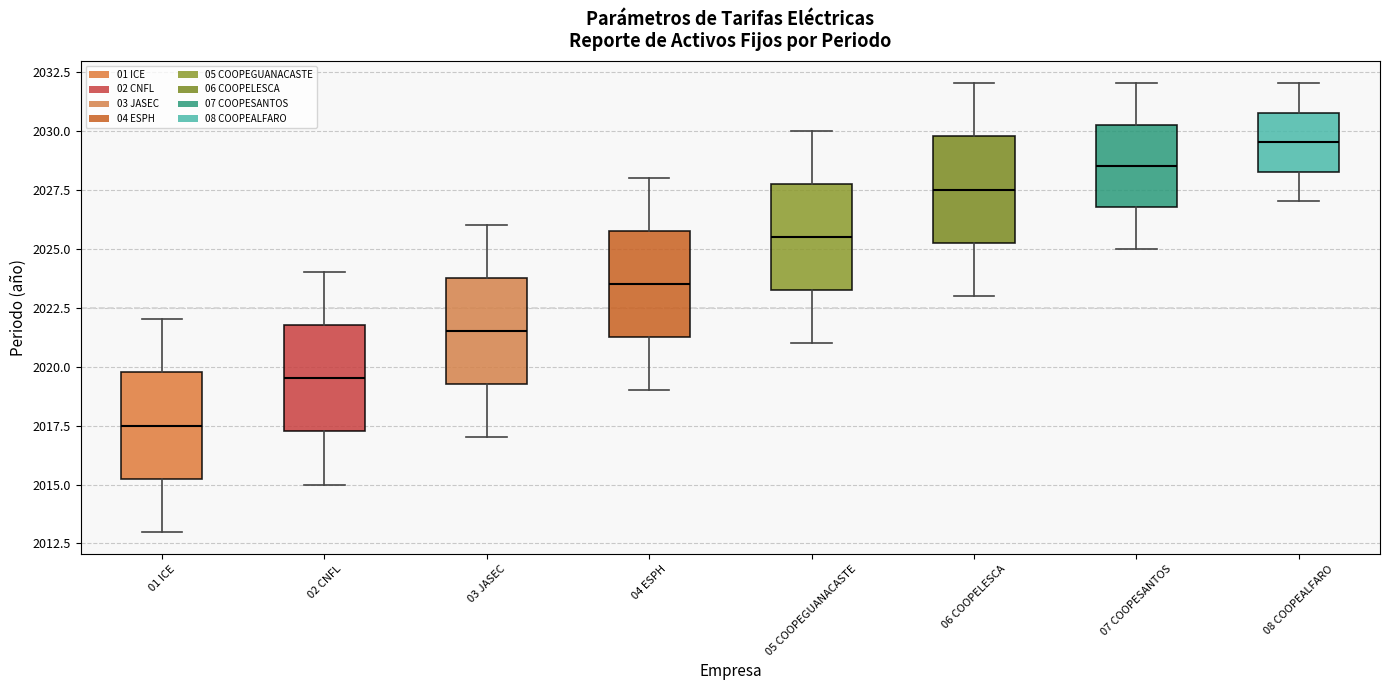

Where is the upper edge of the box for 04 ESPH on the y-axis? The values are not printed on the chart, so give them approximately, as read against the axis.

2026.0